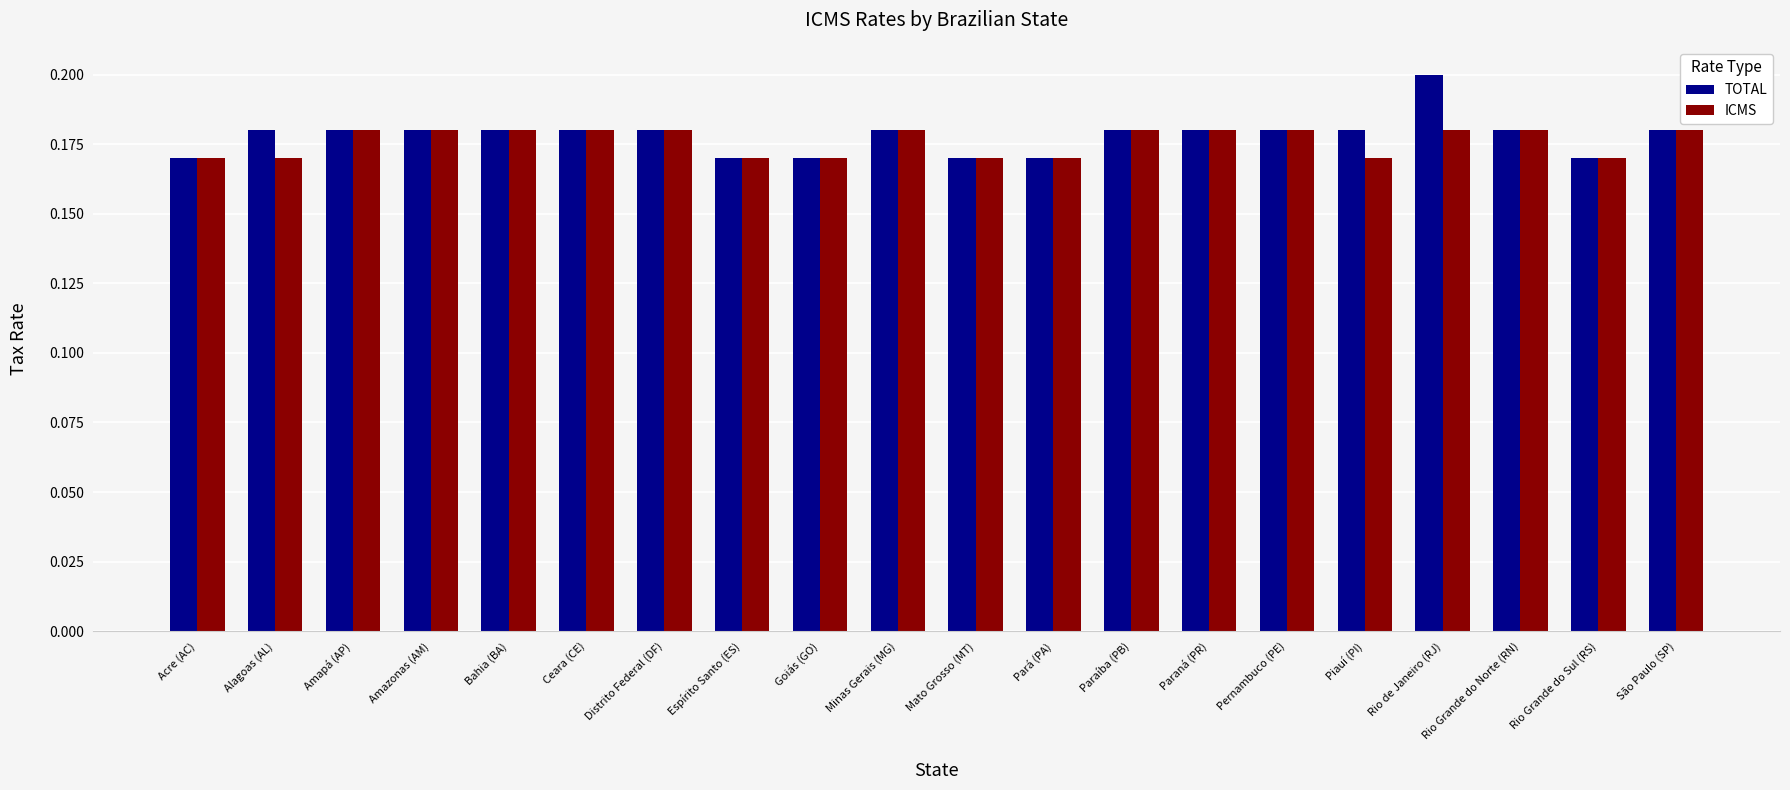

Which series has the widest spread of values?

TOTAL